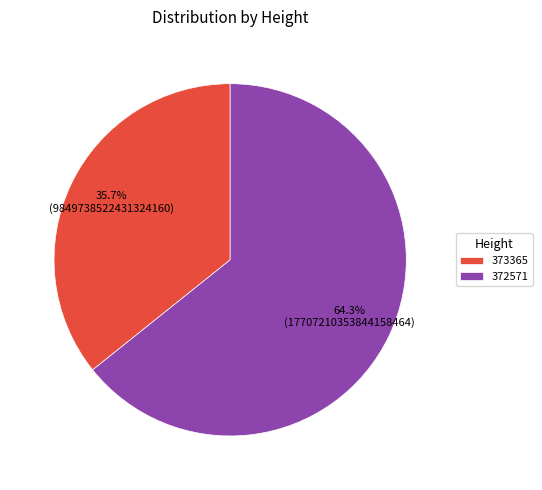

The 373365 slice represents 36% of the pie. True or false?

True